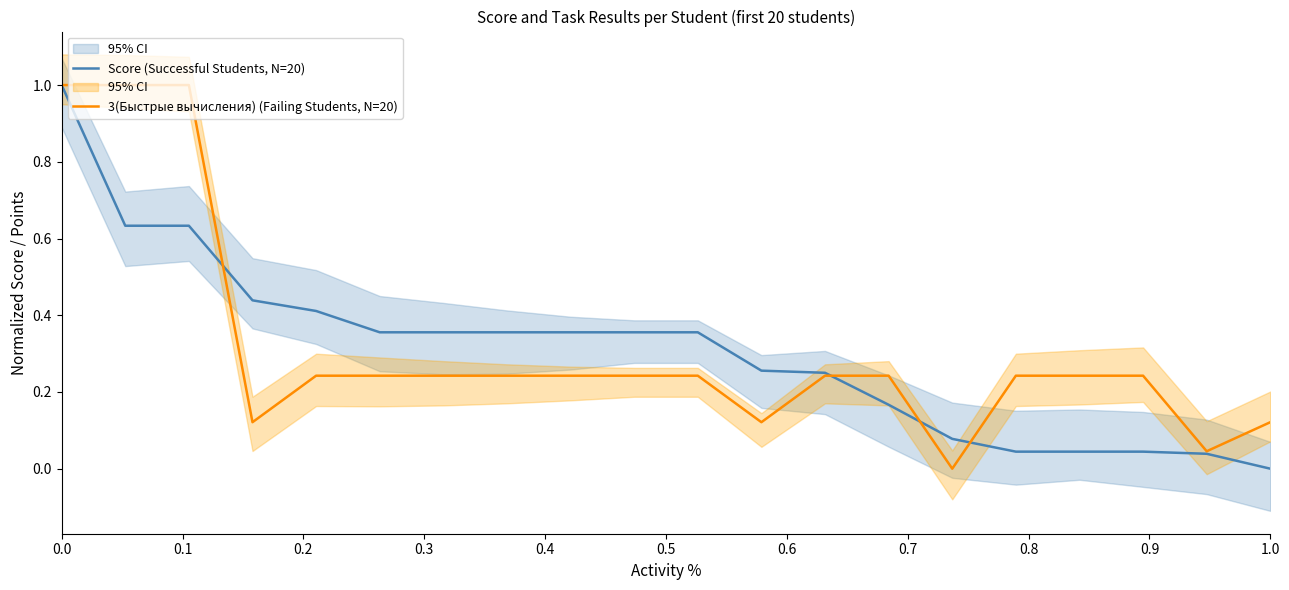

At which label does Score (Successful Students, N=20) reach its minimum?

1.0